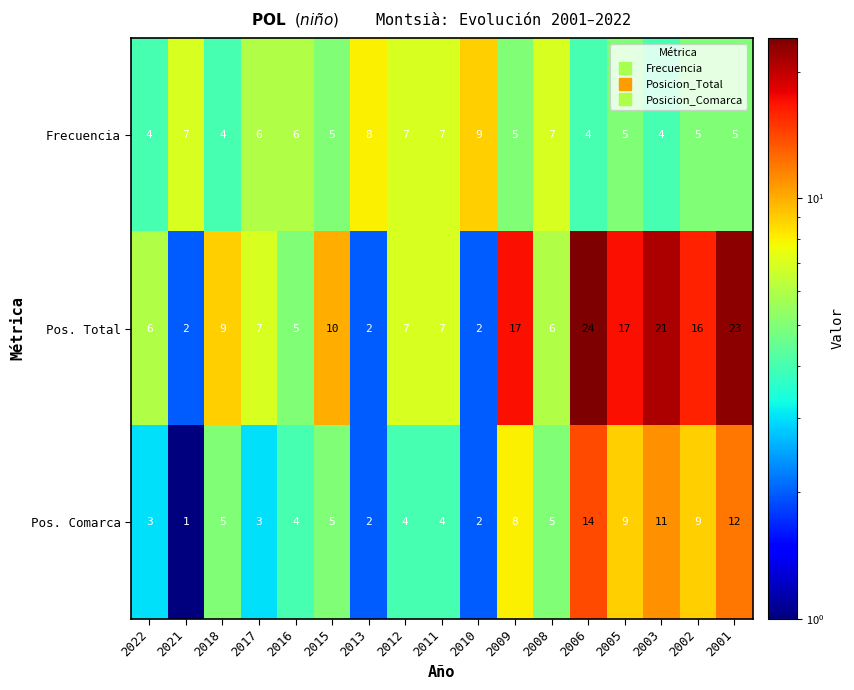

Is it true that Pos. Comarca equals 4 at 2012?

True